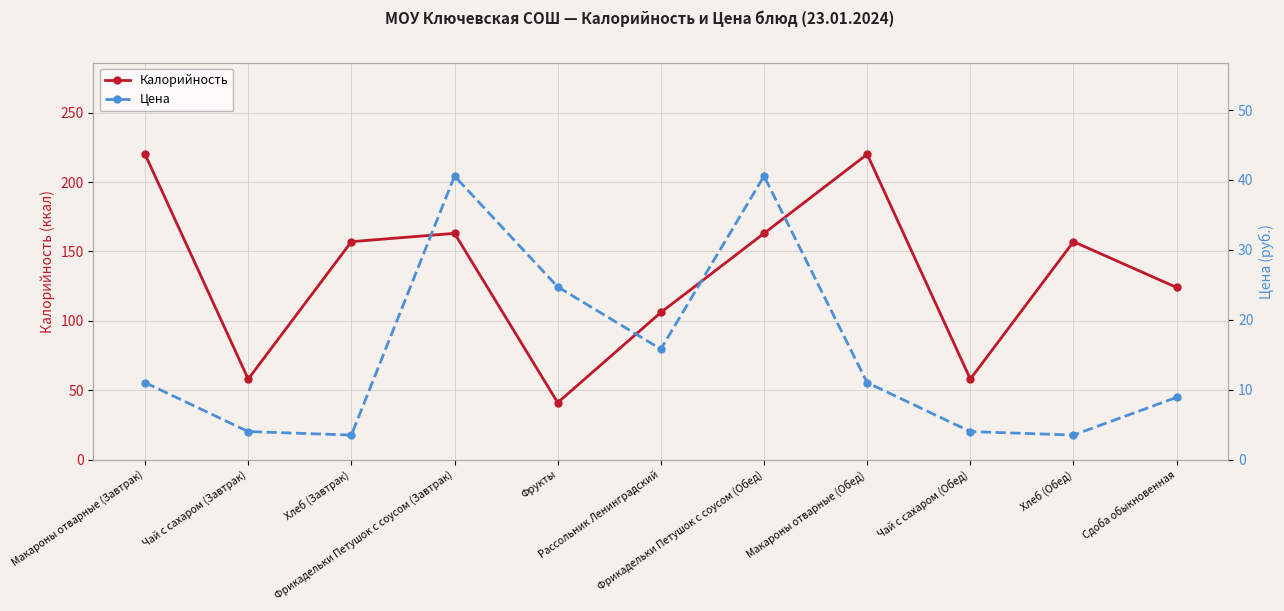

At which category is the sum across all series the highest?

Макароны отварные (Завтрак)